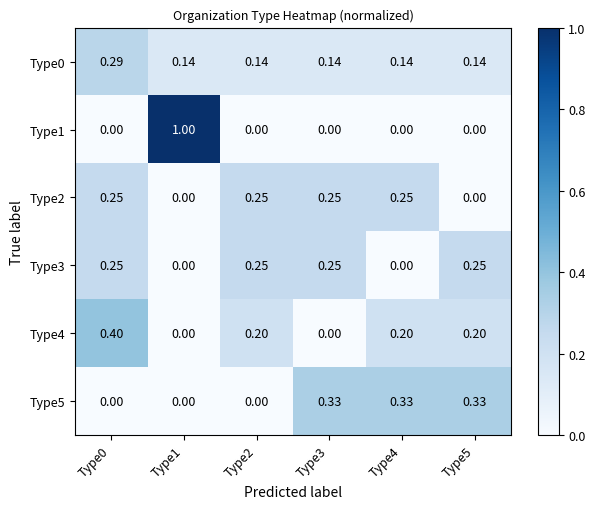

Is the value of Type4 at Type3 greater than the value of Type0 at Type5?

No